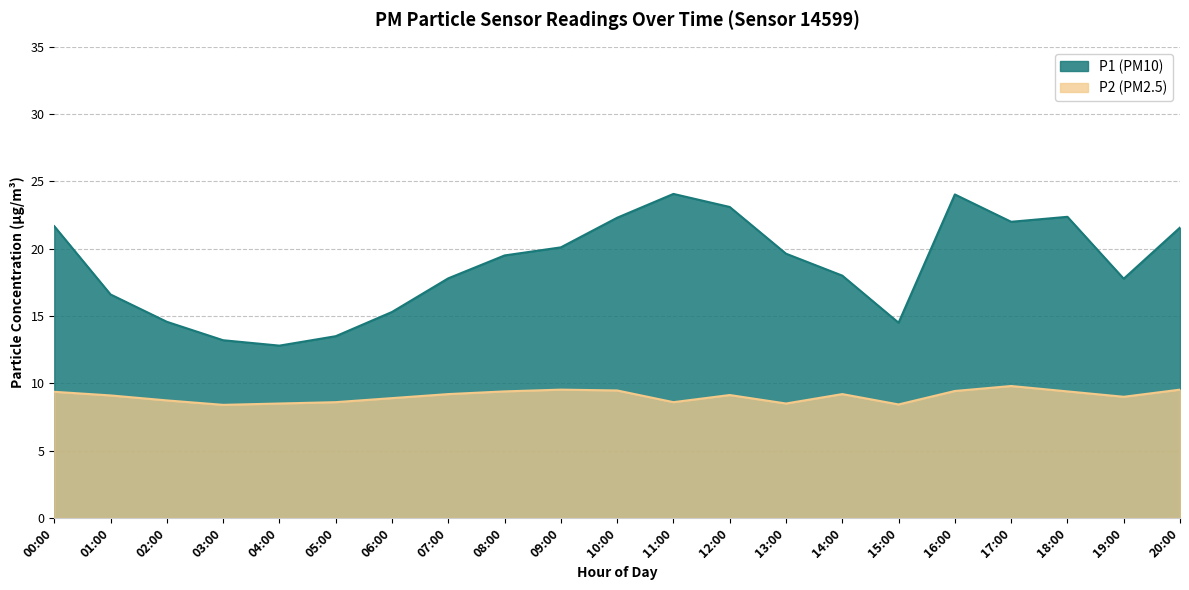

Is the value of P2 at 05:00 greater than the value of P1 at 16:00?

No